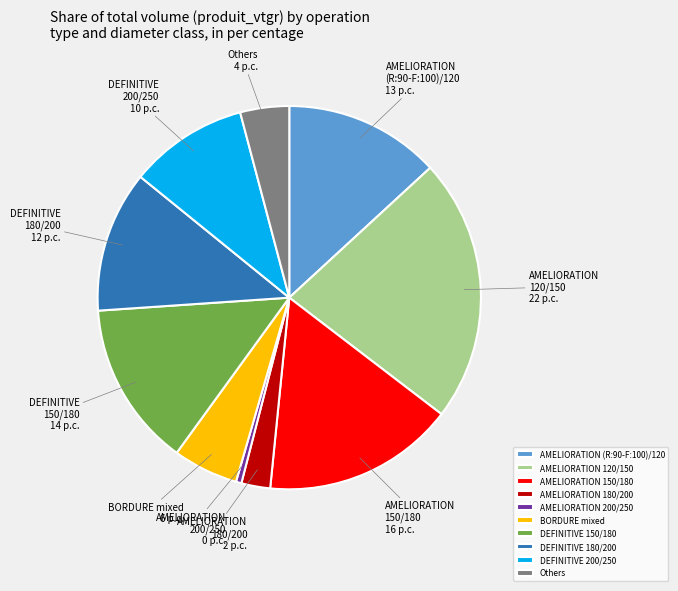

Is it true that AMELIORATION 180/200 is 2% of the pie?

True